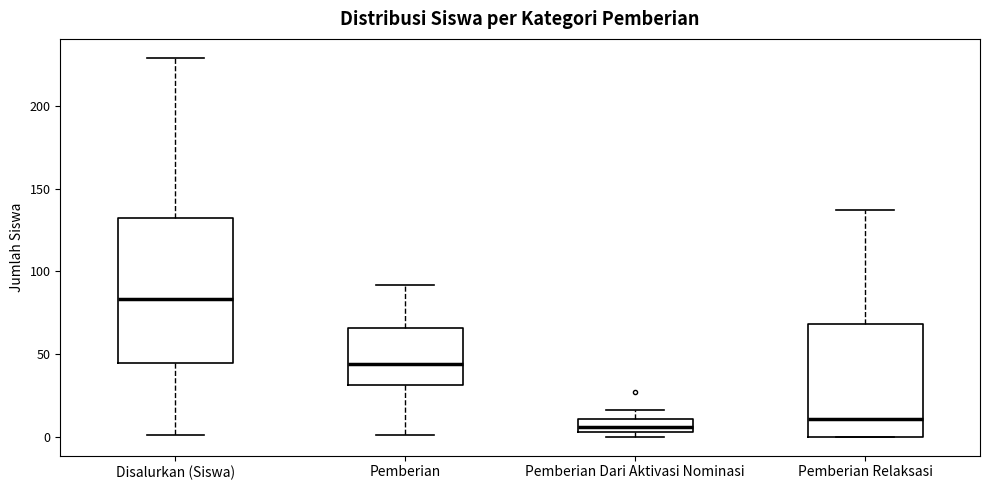

Which box is the tallest, from its lower edge to its upper edge?

Disalurkan (Siswa)